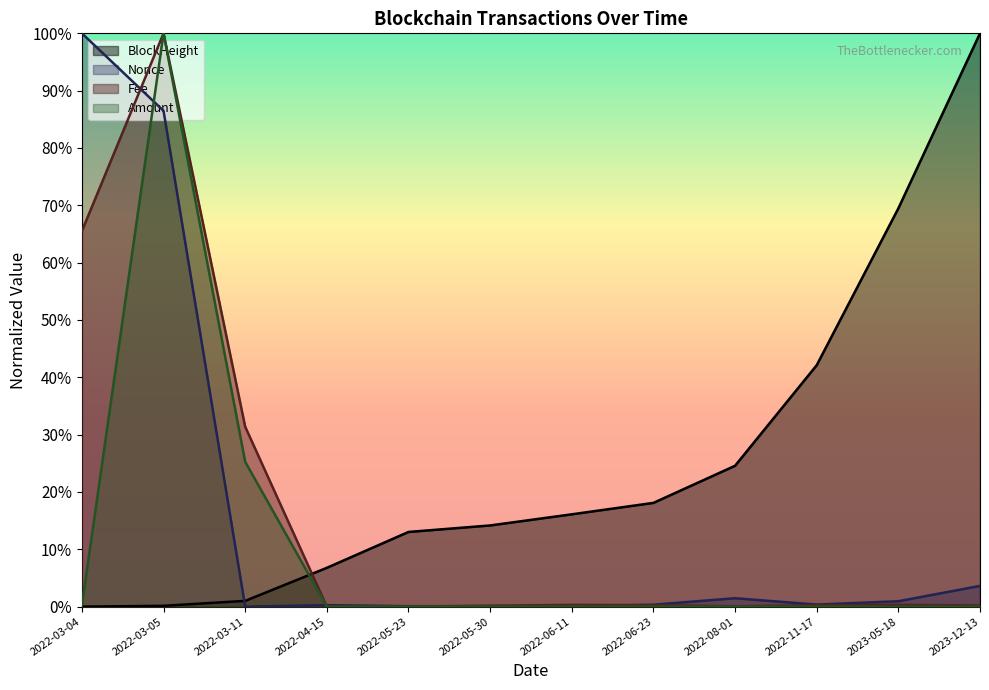

What are all the series names shown in the legend?

BlockHeight, Nonce, Fee, Amount